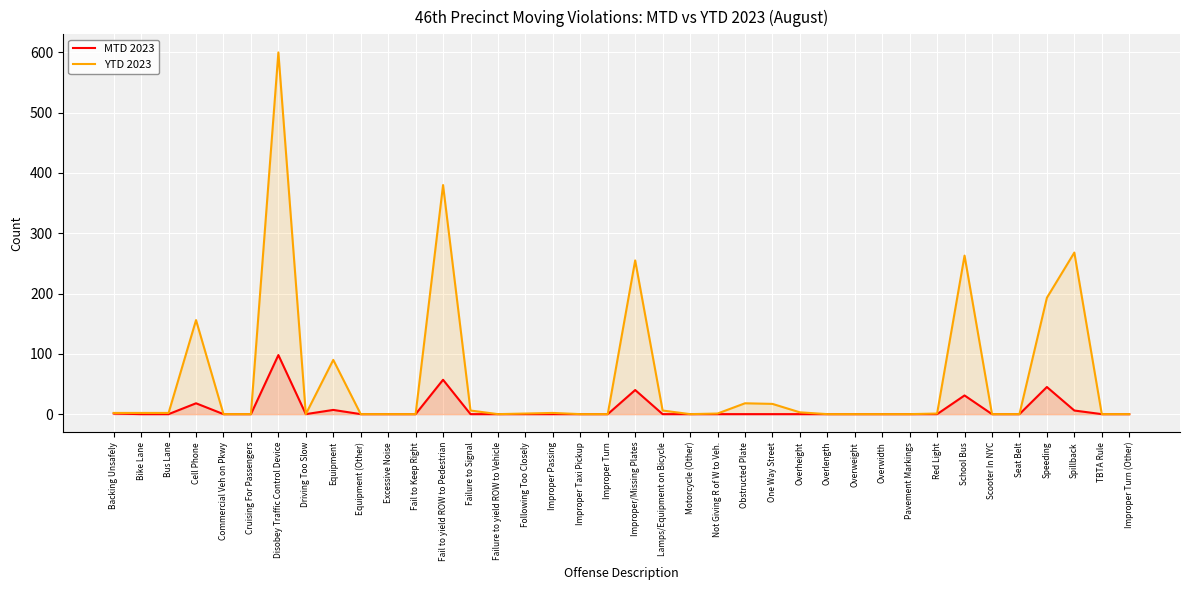

How many lines are shown in the chart?

2